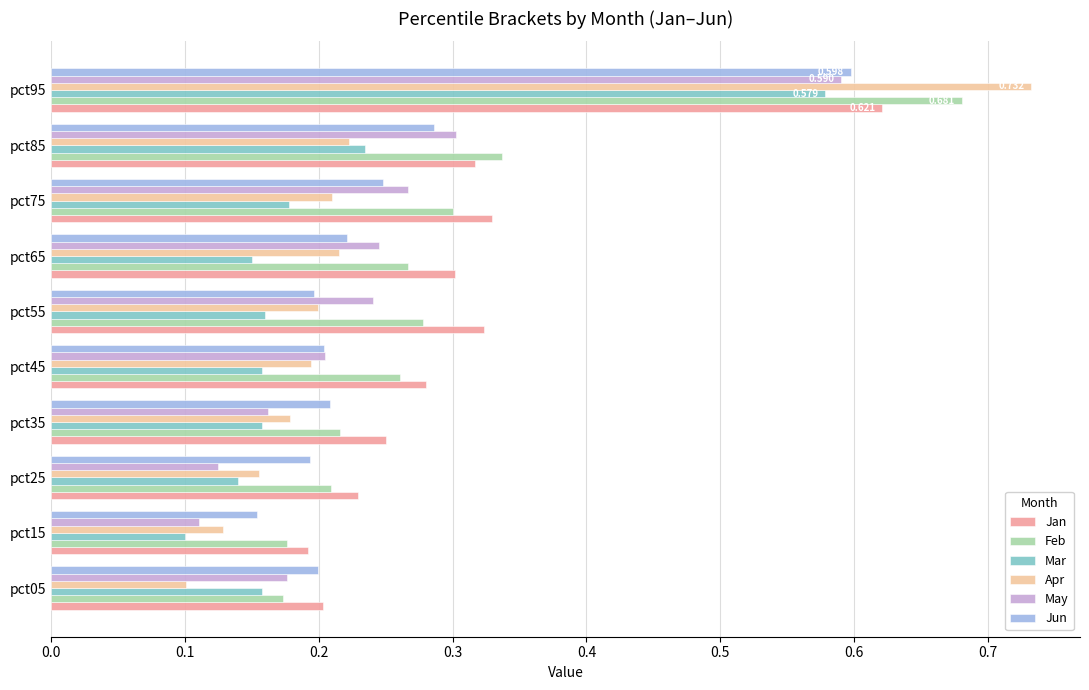

Which series has the largest range (max minus min)?

Apr